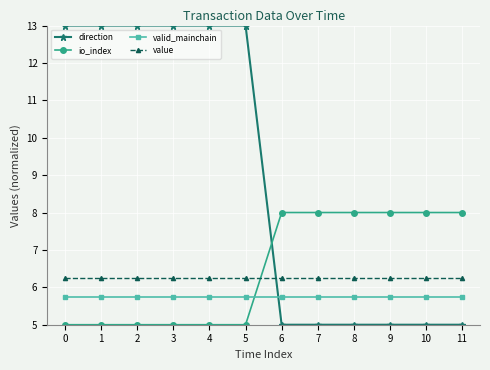

True or false: io_index and direction intersect in this chart.

True